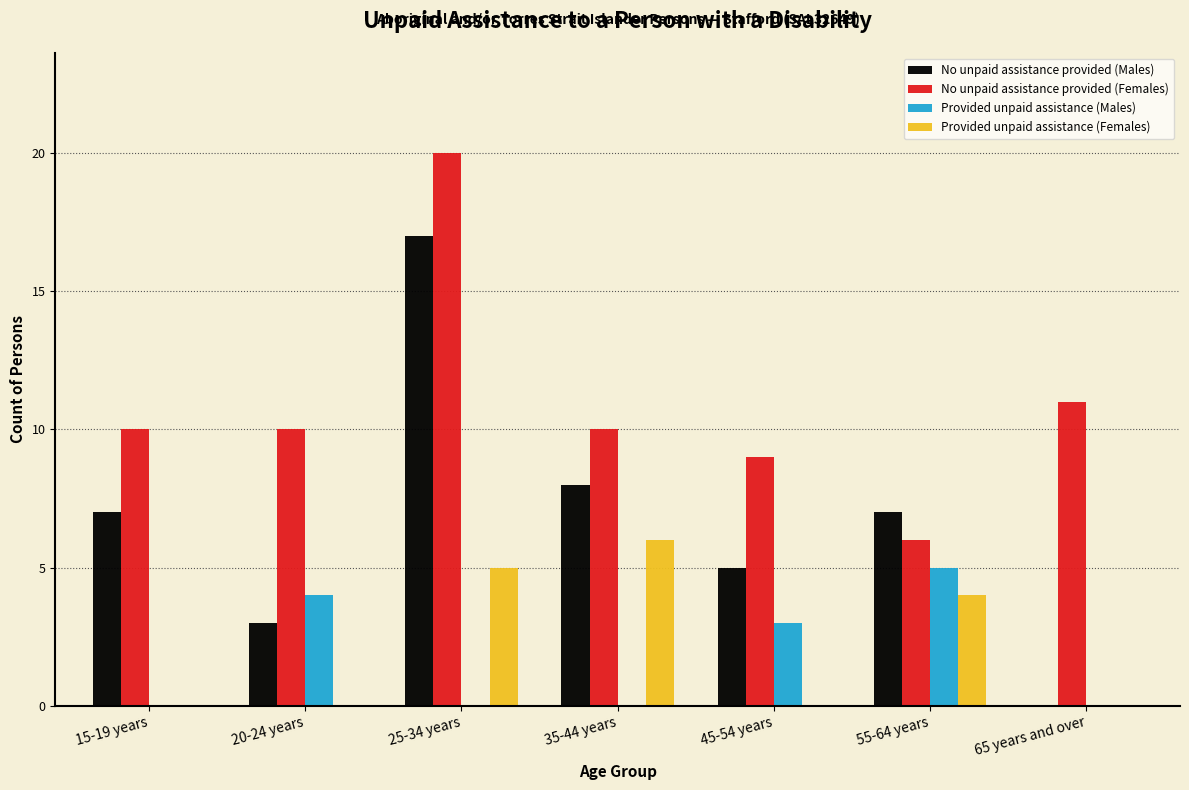

Reading right to left, list all the values displayed in this chart.

No unpaid assistance provided (Males): 65 years and over=0	55-64 years=7	45-54 years=5	35-44 years=8	25-34 years=17	20-24 years=3	15-19 years=7
No unpaid assistance provided (Females): 65 years and over=11	55-64 years=6	45-54 years=9	35-44 years=10	25-34 years=20	20-24 years=10	15-19 years=10
Provided unpaid assistance (Males): 65 years and over=0	55-64 years=5	45-54 years=3	35-44 years=0	25-34 years=0	20-24 years=4	15-19 years=0
Provided unpaid assistance (Females): 65 years and over=0	55-64 years=4	45-54 years=0	35-44 years=6	25-34 years=5	20-24 years=0	15-19 years=0